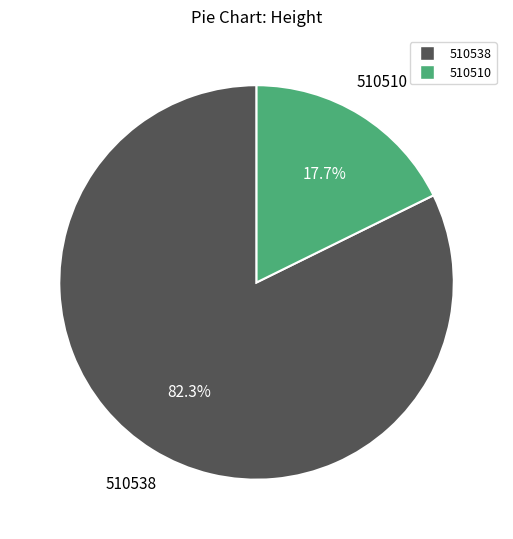

To the nearest percent, what is the combined percentage of 510538 and 510510?

100%